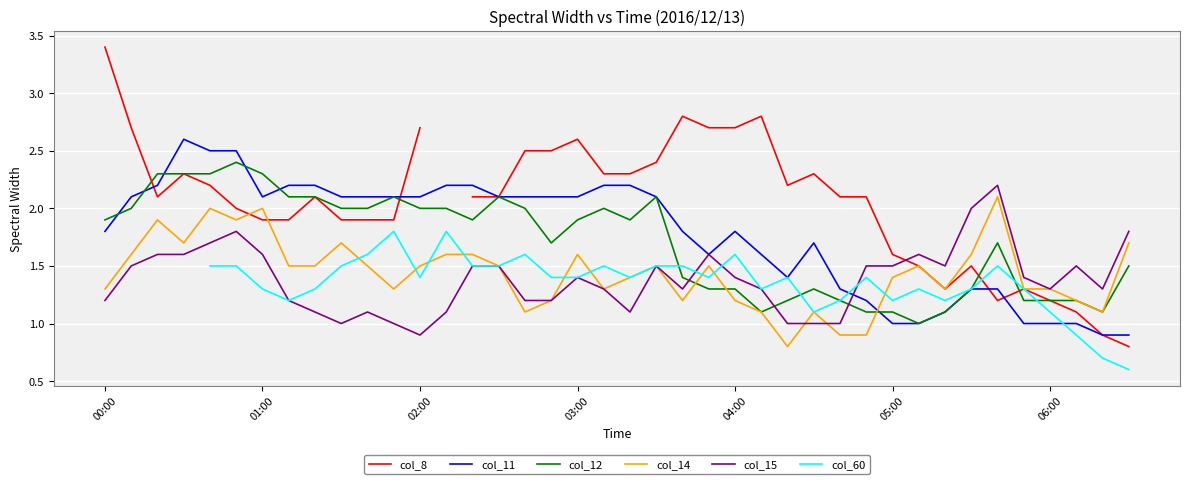

What is the value of the col_14 point at the 10th from the left?

1.7